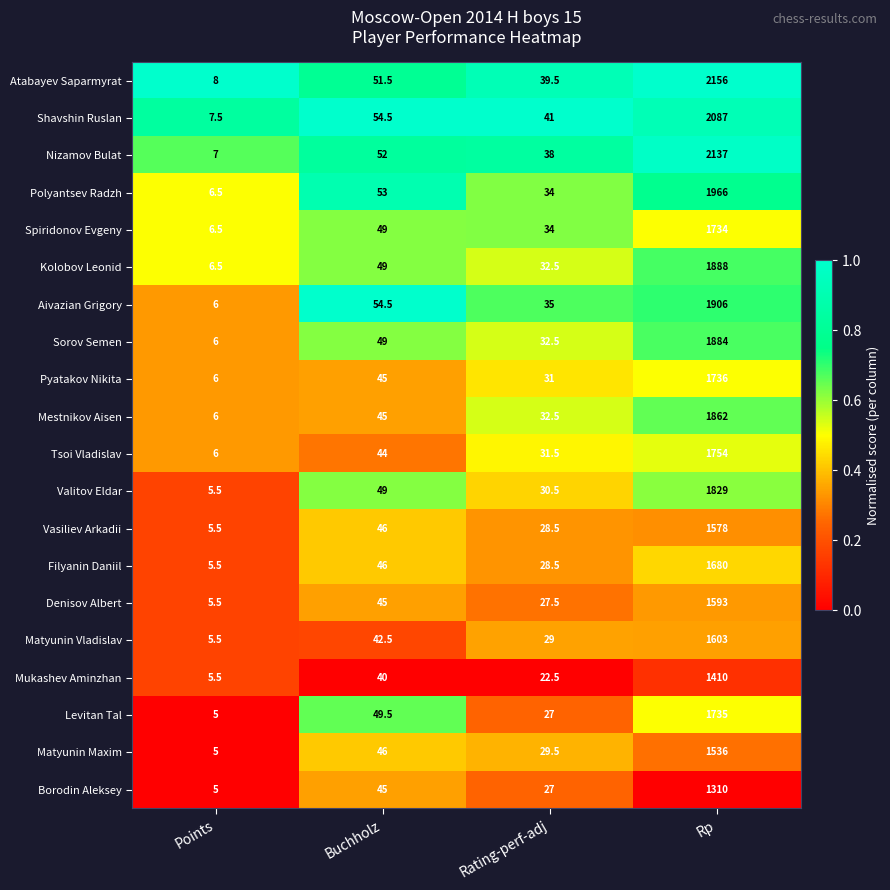

How many data points does each series have?

4